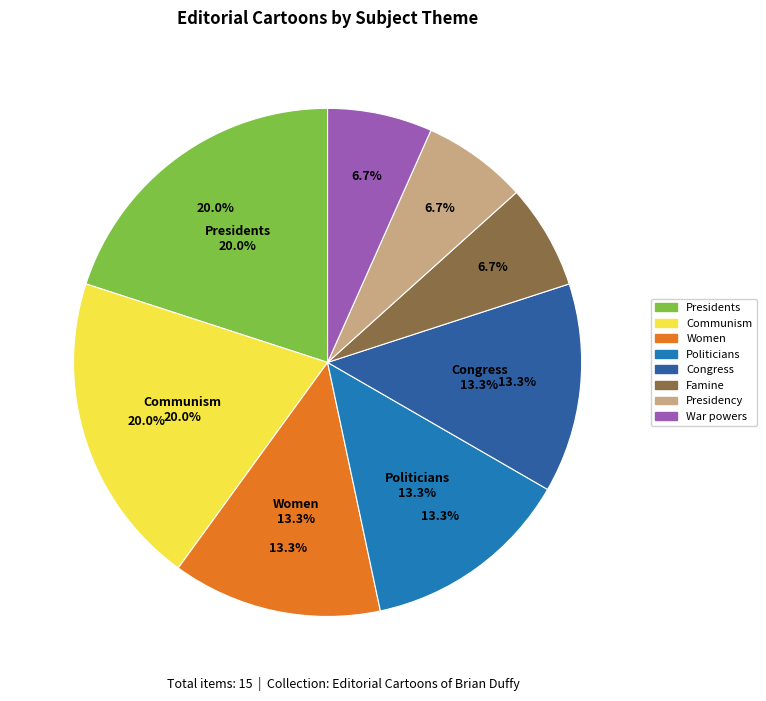

To the nearest percent, what is the combined percentage of Congress and Politicians?

27%